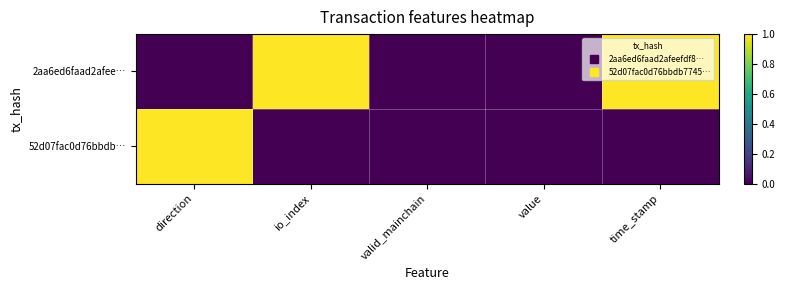

Which series has the largest total across all categories?

2aa6ed6faad2afee…